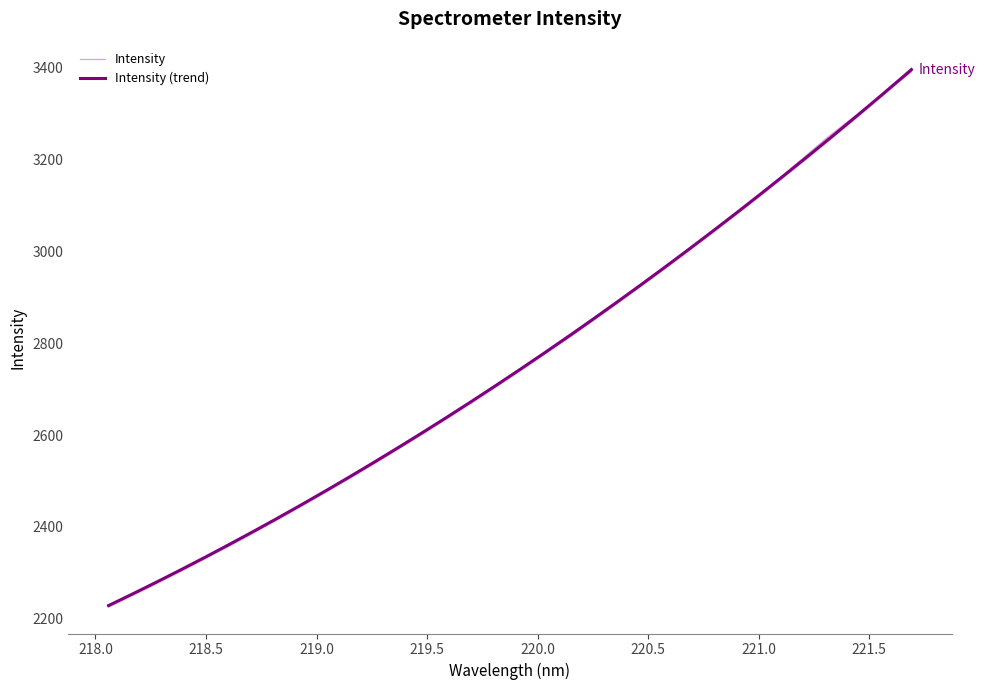

What is the maximum value shown in the chart?

3391.3